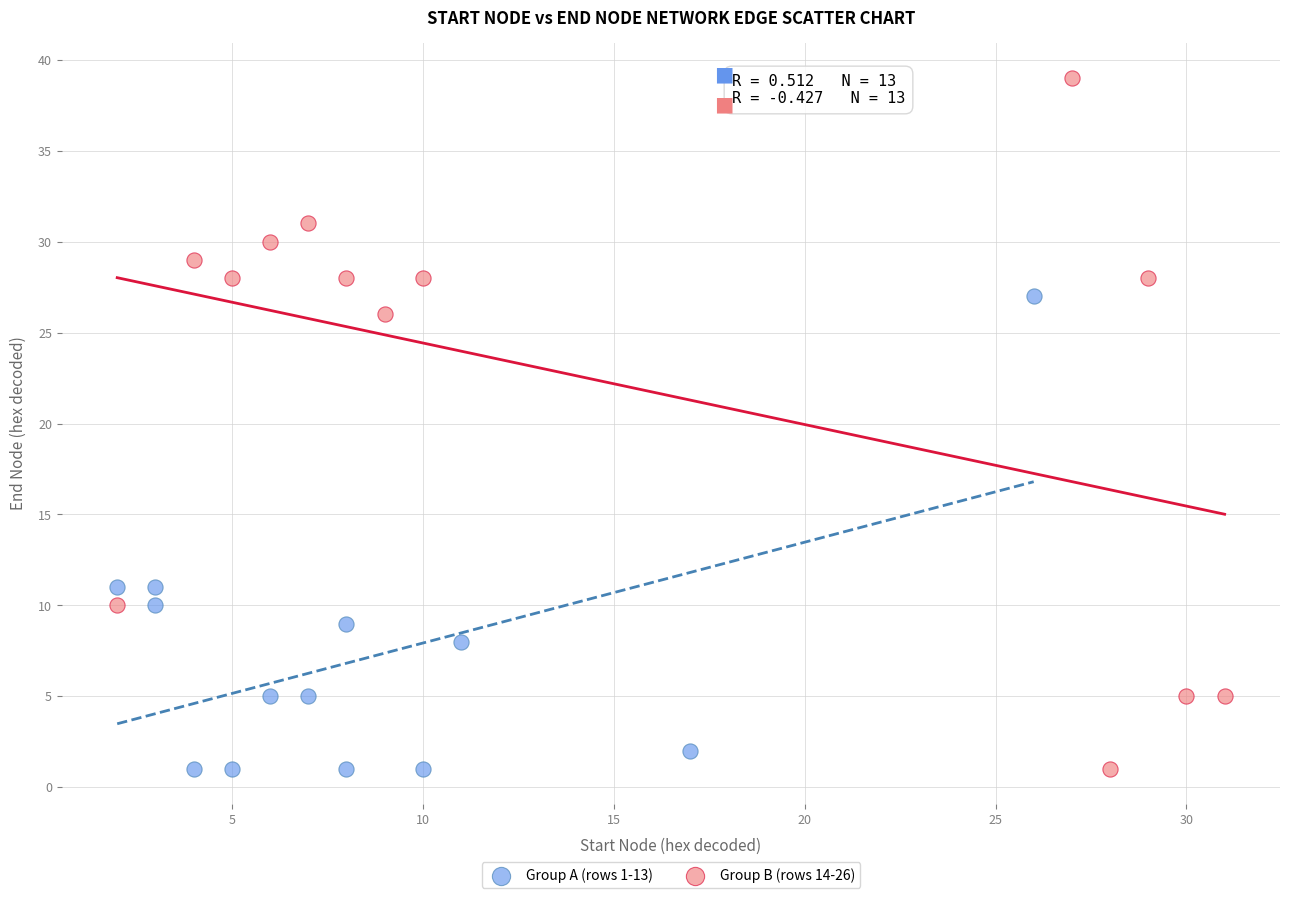

Which series reaches the maximum Y coordinate?

Group B (rows 14-26)